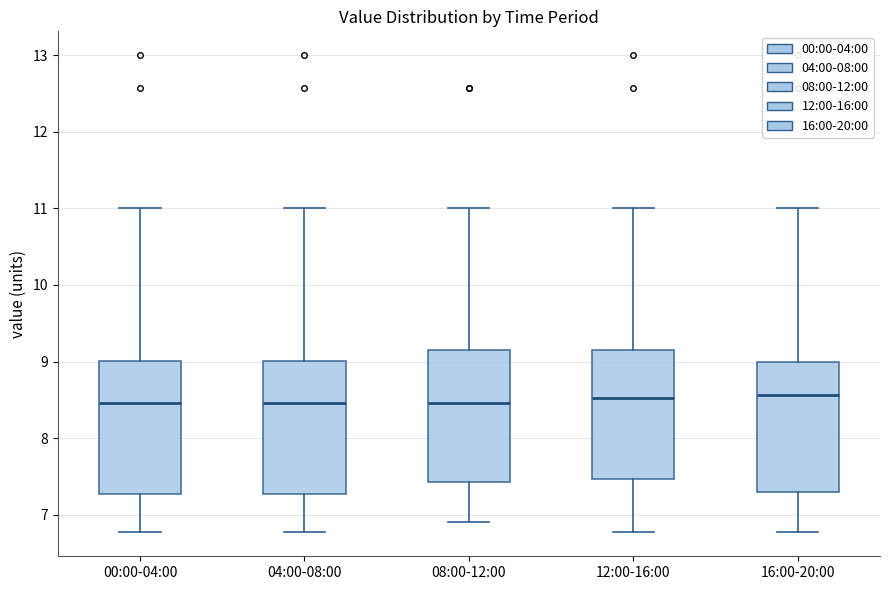

Reading left to right, transcribe this box plot: for each box, give where its median line is, the range the box spans, and where its two whiskers end, as read against the y-axis. The values are not printed on the chart, so give them approximately, as read against the axis.

00:00-04:00: median 8.5, box 7.3 to 9.0, whiskers 6.8 to 11.0
04:00-08:00: median 8.5, box 7.3 to 9.0, whiskers 6.8 to 11.0
08:00-12:00: median 8.5, box 7.4 to 9.1, whiskers 6.9 to 11.0
12:00-16:00: median 8.5, box 7.5 to 9.1, whiskers 6.8 to 11.0
16:00-20:00: median 8.6, box 7.3 to 9.0, whiskers 6.8 to 11.0